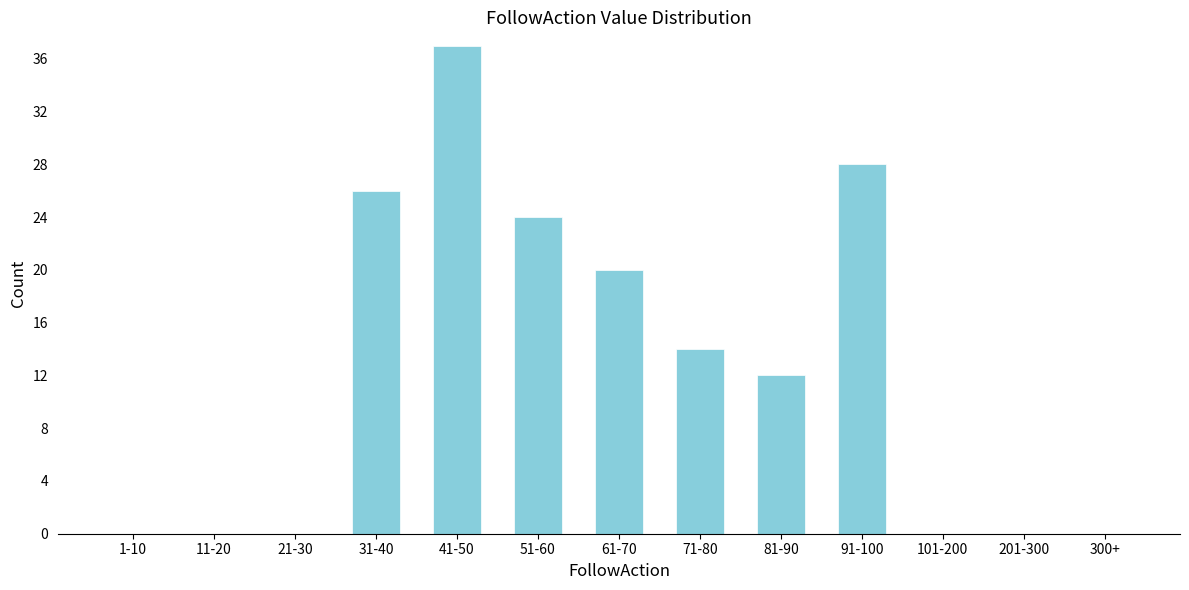

Reading left to right, extract all data points from this chart.

1-10=0	11-20=0	21-30=0	31-40=26	41-50=37	51-60=24	61-70=20	71-80=14	81-90=12	91-100=28	101-200=0	201-300=0	300+=0